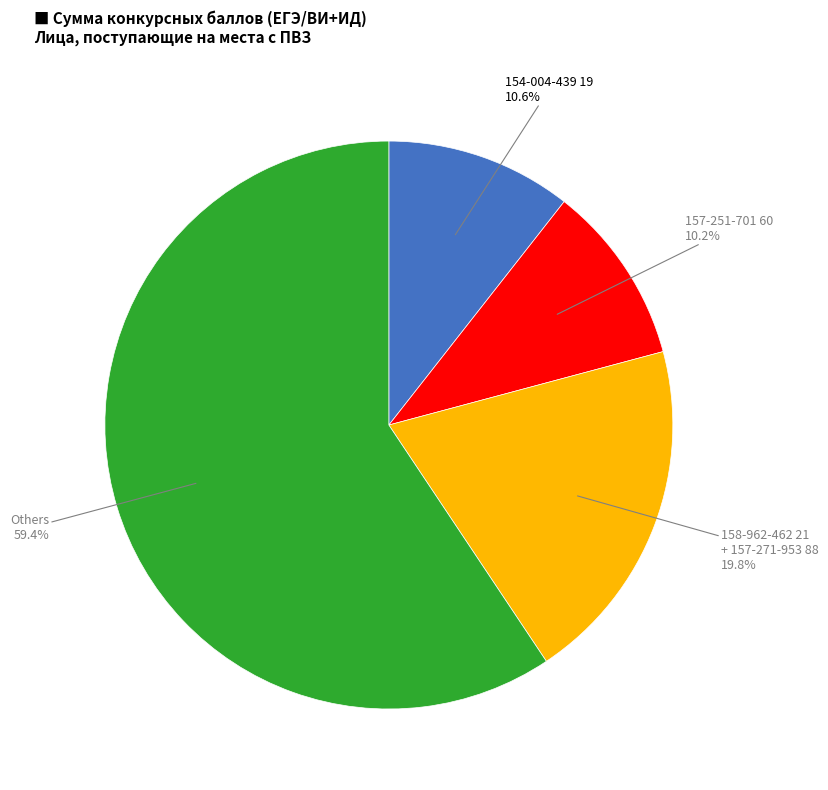

To the nearest percent, what is the average slice percentage?

25%